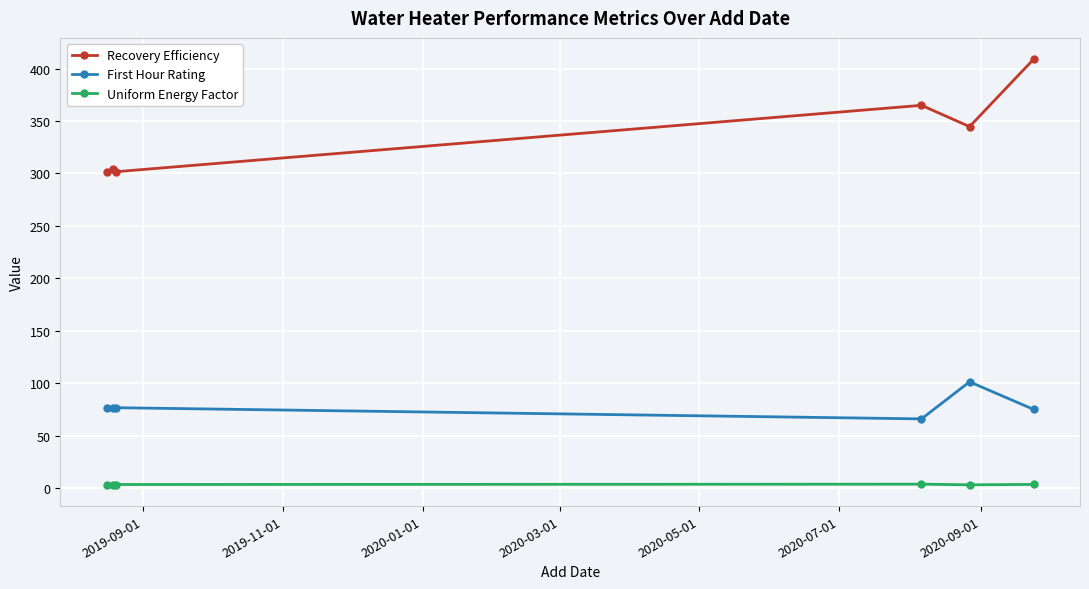

What is the average value of the Uniform Energy Factor series?

3.4